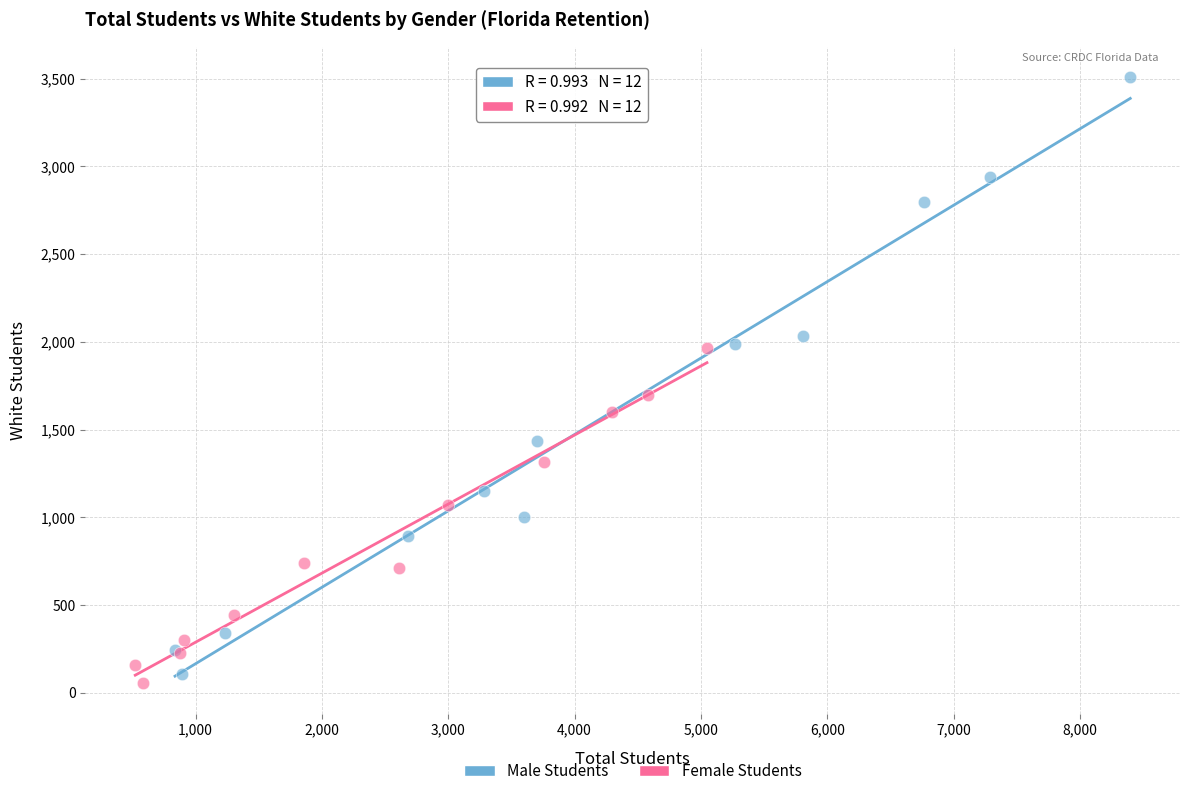

Which series has the widest spread of Y values?

Male Students